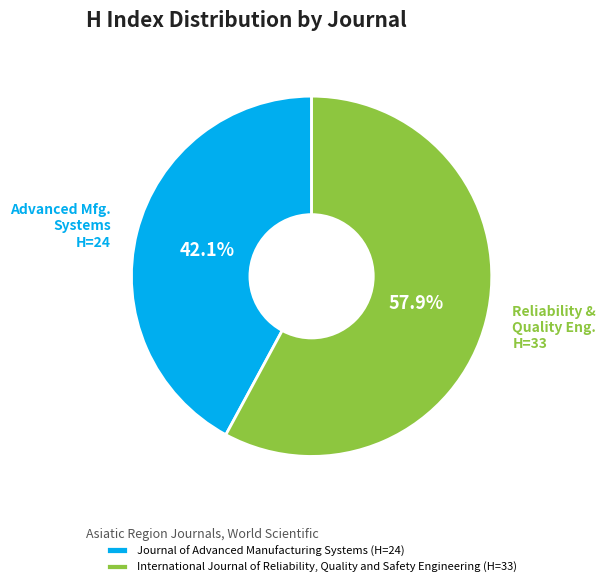

How many segments does this pie chart have?

2